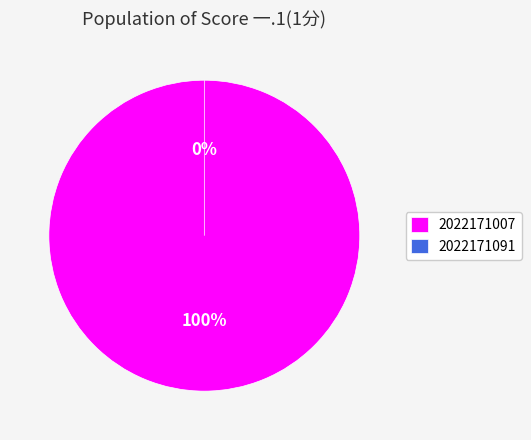

Rank the categories by value from lowest to highest.

2022171091, 2022171007